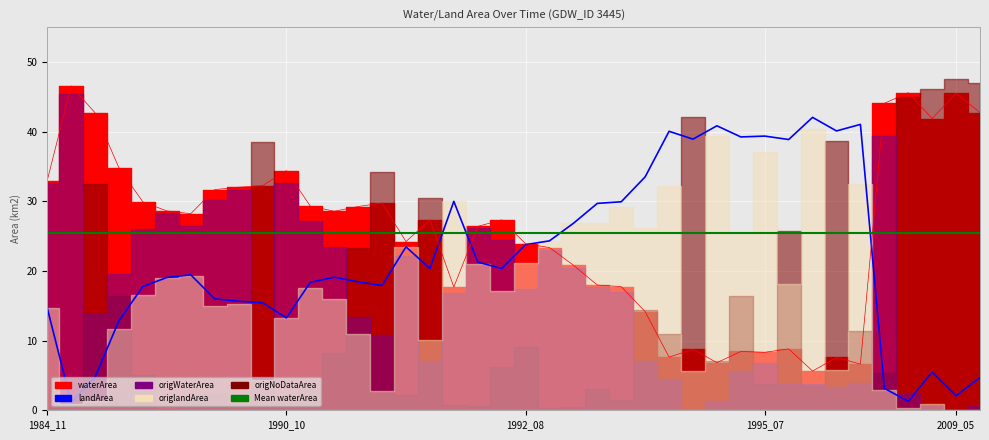

What is the value of the origNoDataArea point at the 19th from the left?

0.6